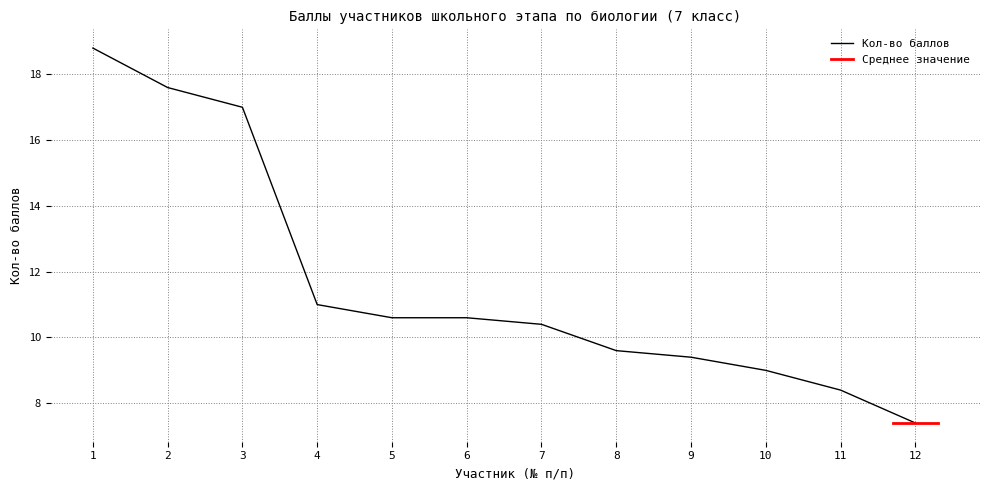

The value of Кол-во баллов at 2 is 17.6. True or false?

True